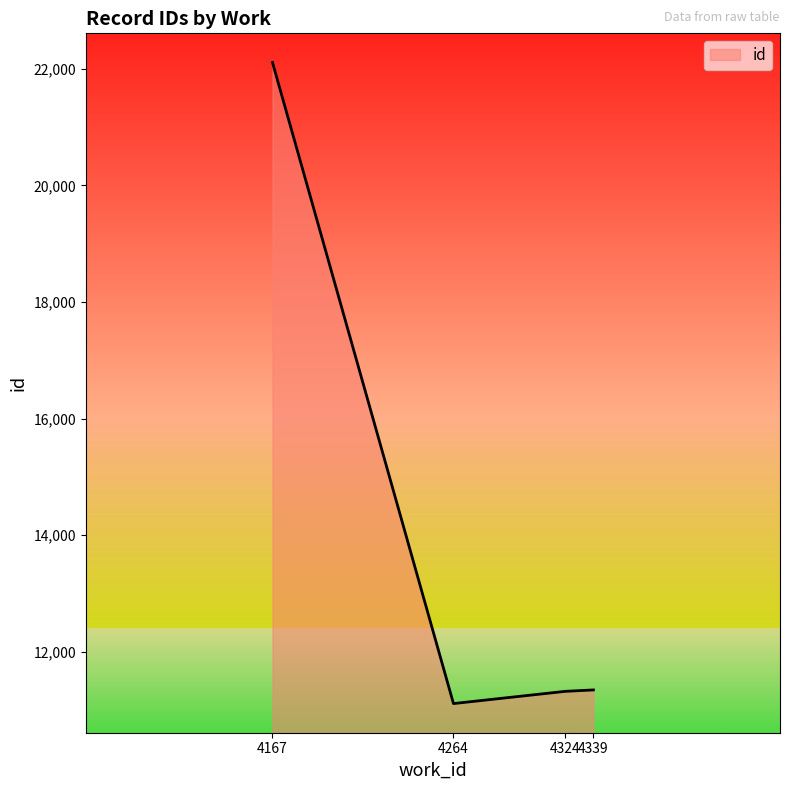

True or false: the data shows 11112 at 4264.

True